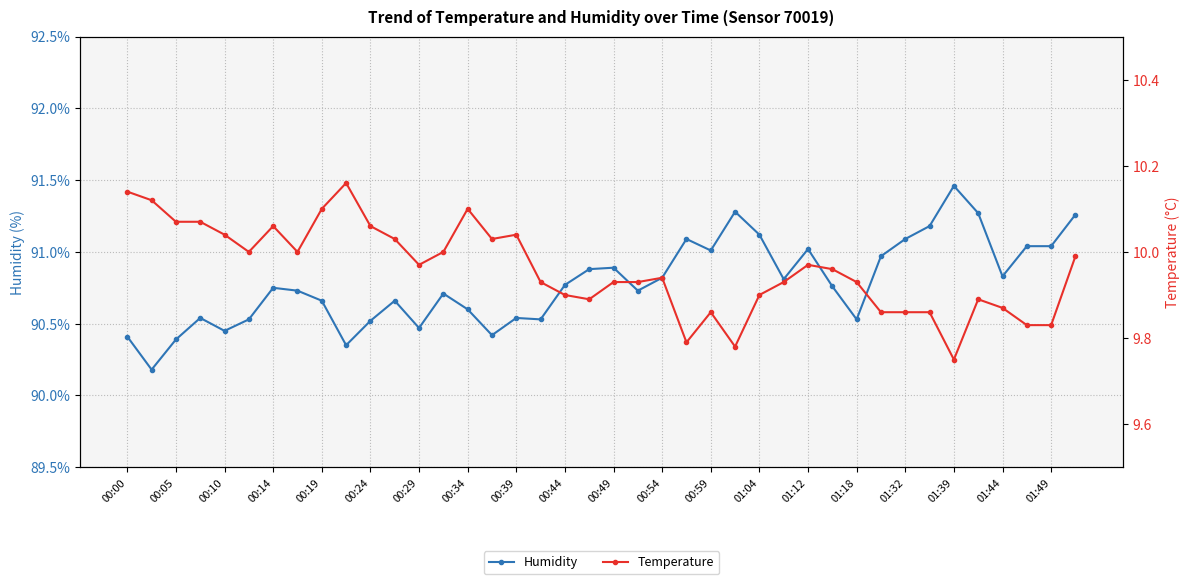

What is the difference between the highest and lowest values at 35?

81.4